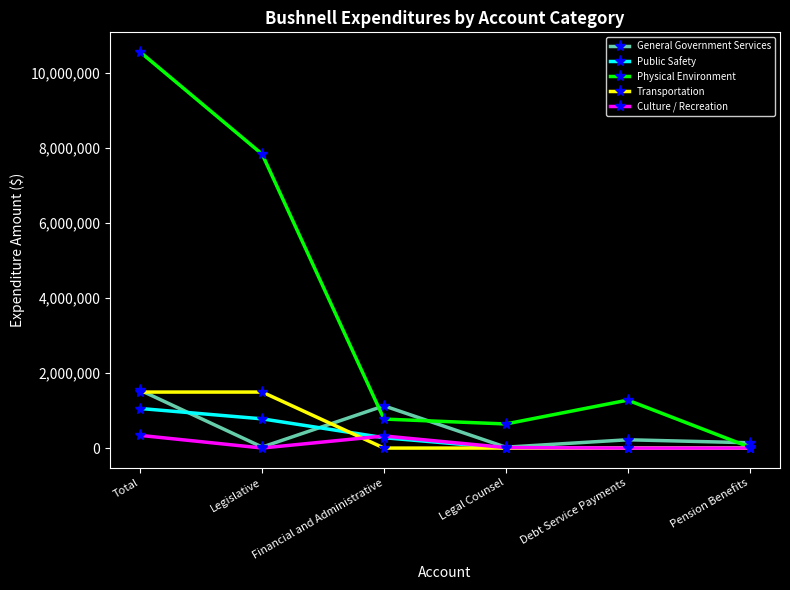

What is the greatest value displayed?

10558683